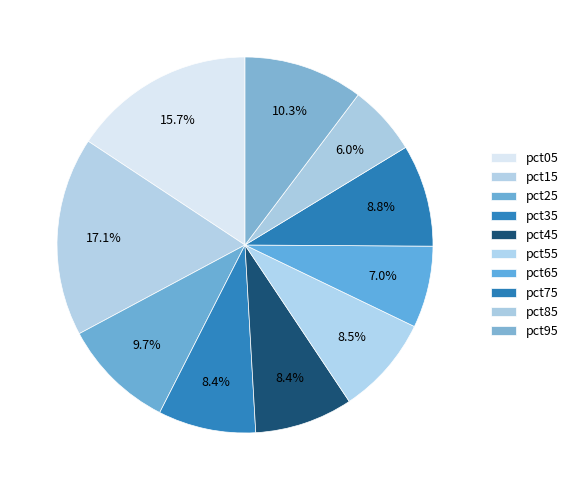

How many slices are in this pie chart?

10